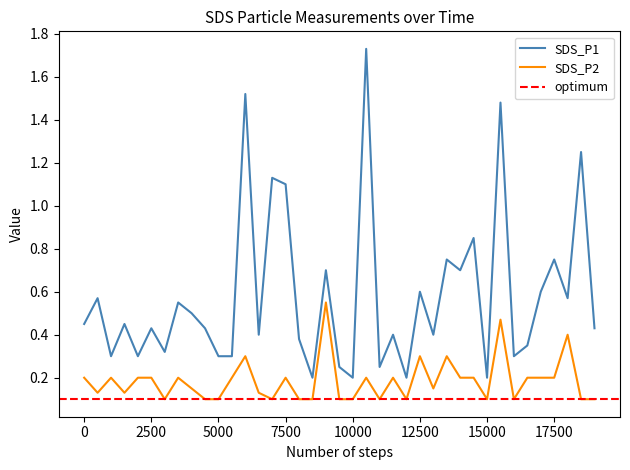

True or false: SDS_P2 and SDS_P1 cross at least once.

False